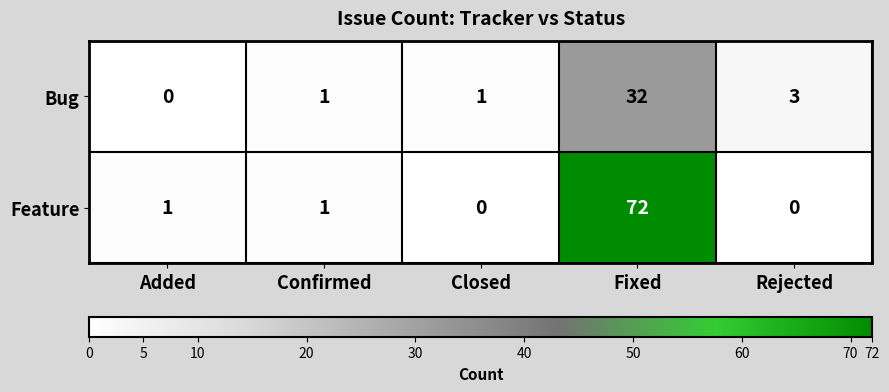

Which series has the largest range (max minus min)?

Feature